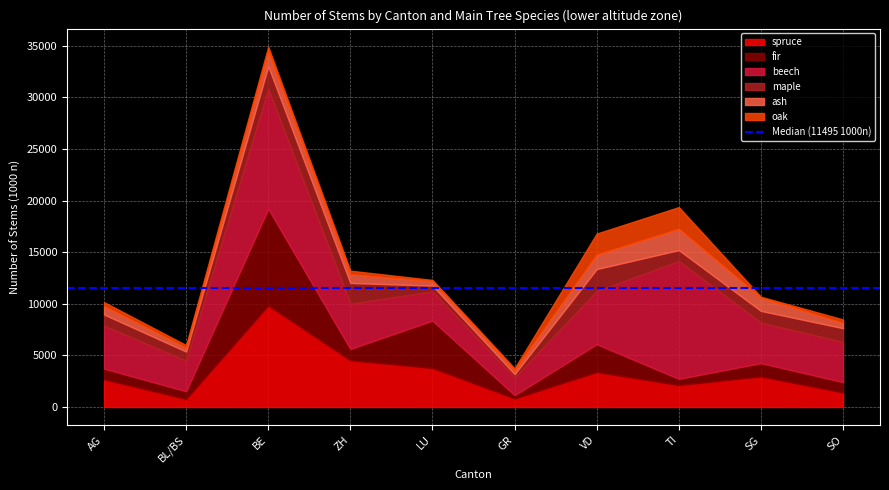

Which category has the highest value across all series?

BE